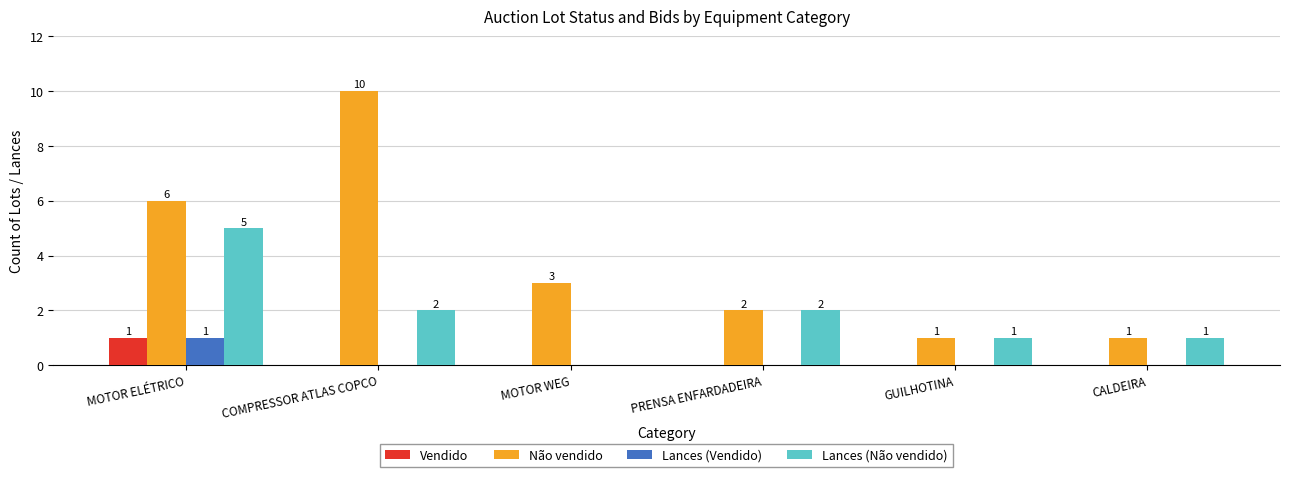

What are all the series names shown in the legend?

Vendido, Não vendido, Lances (Vendido), Lances (Não vendido)